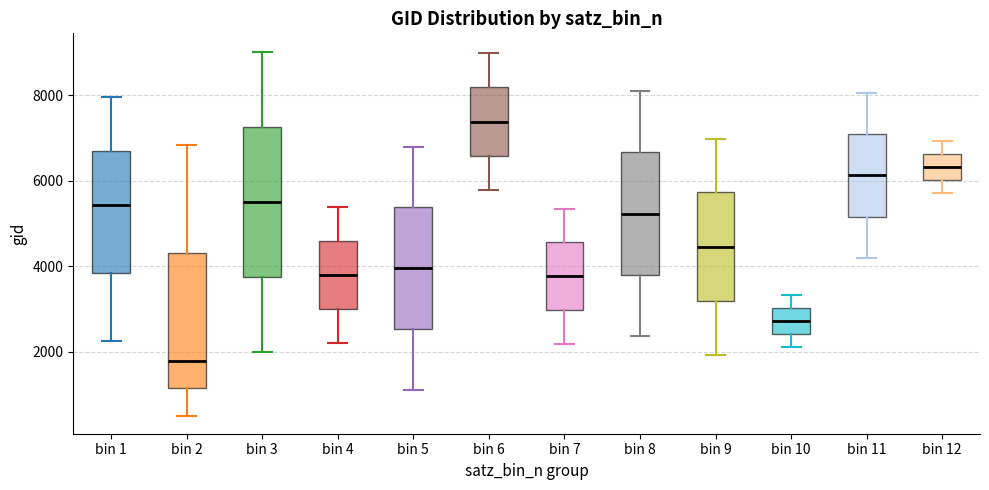

Where is the lower edge of the box for bin 4 on the y-axis? The values are not printed on the chart, so give them approximately, as read against the axis.

3000